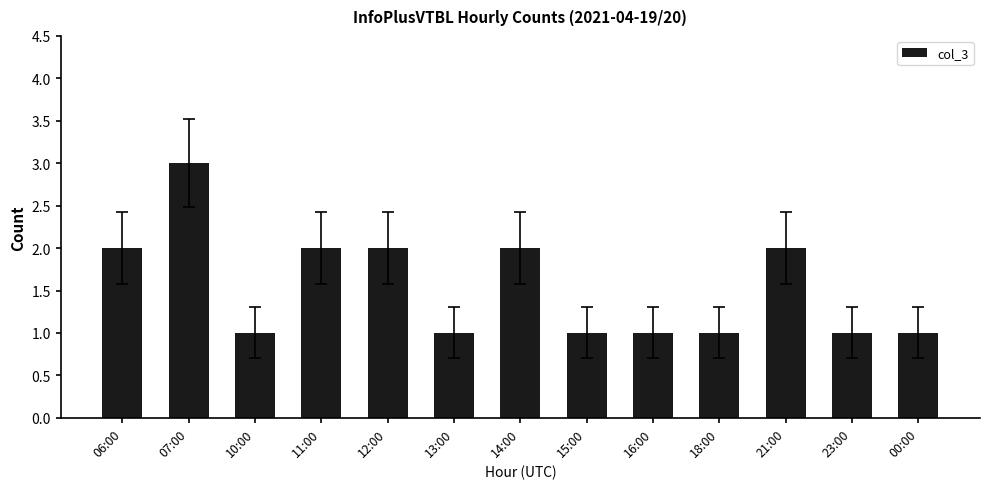

Is it true that the value at 14:00 is 3?

False